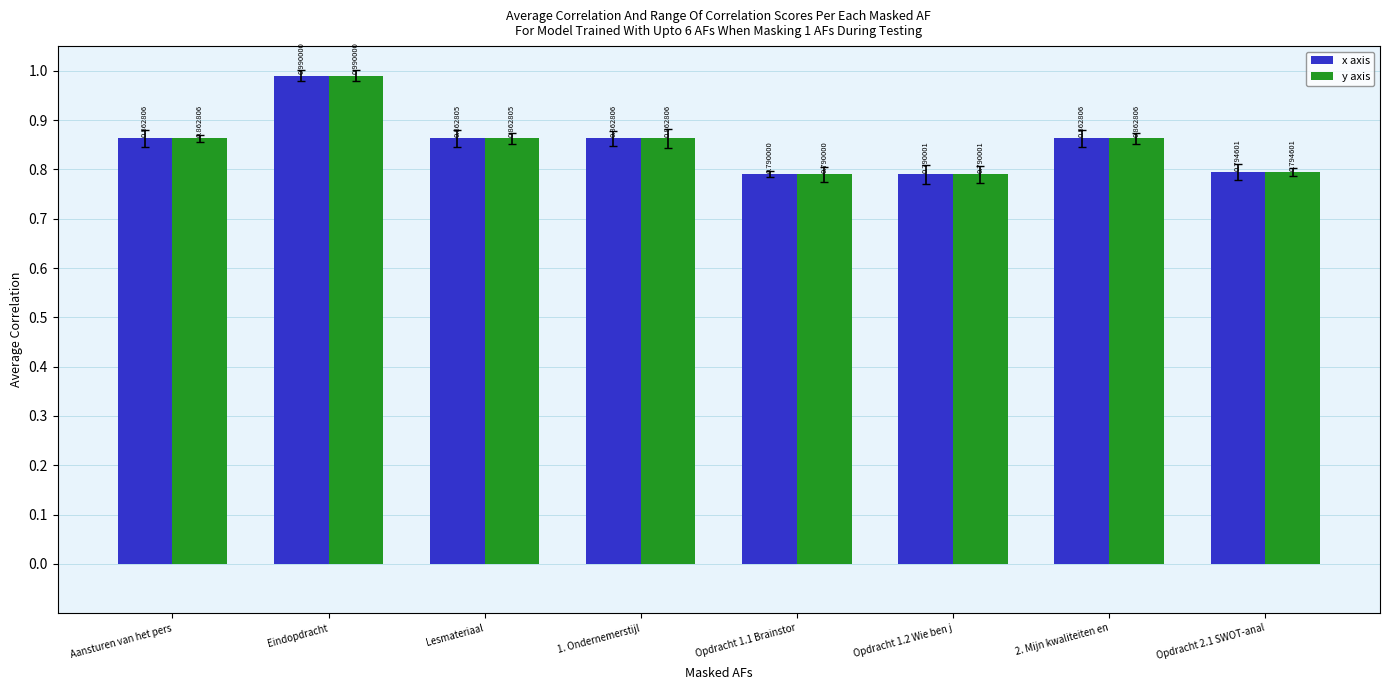

What is the sum of all y axis values?

6.8